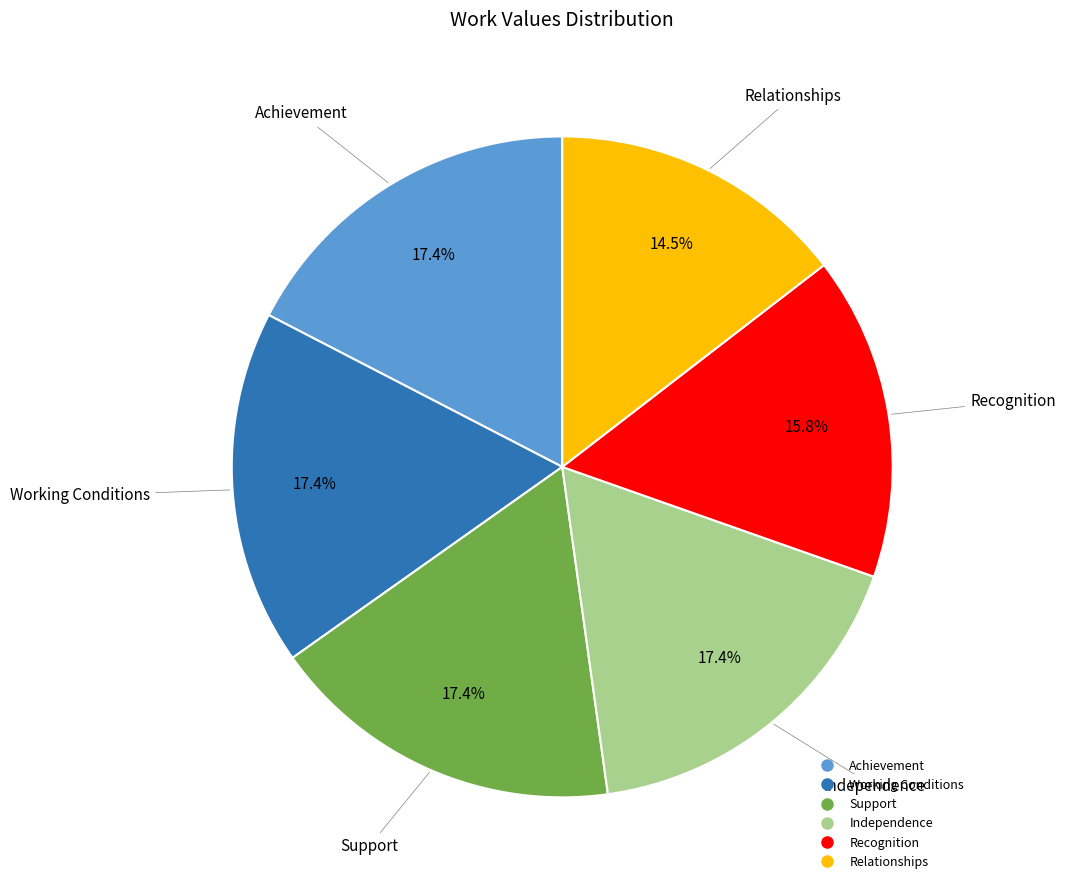

How much of the chart is everything except Relationships?

85.5%